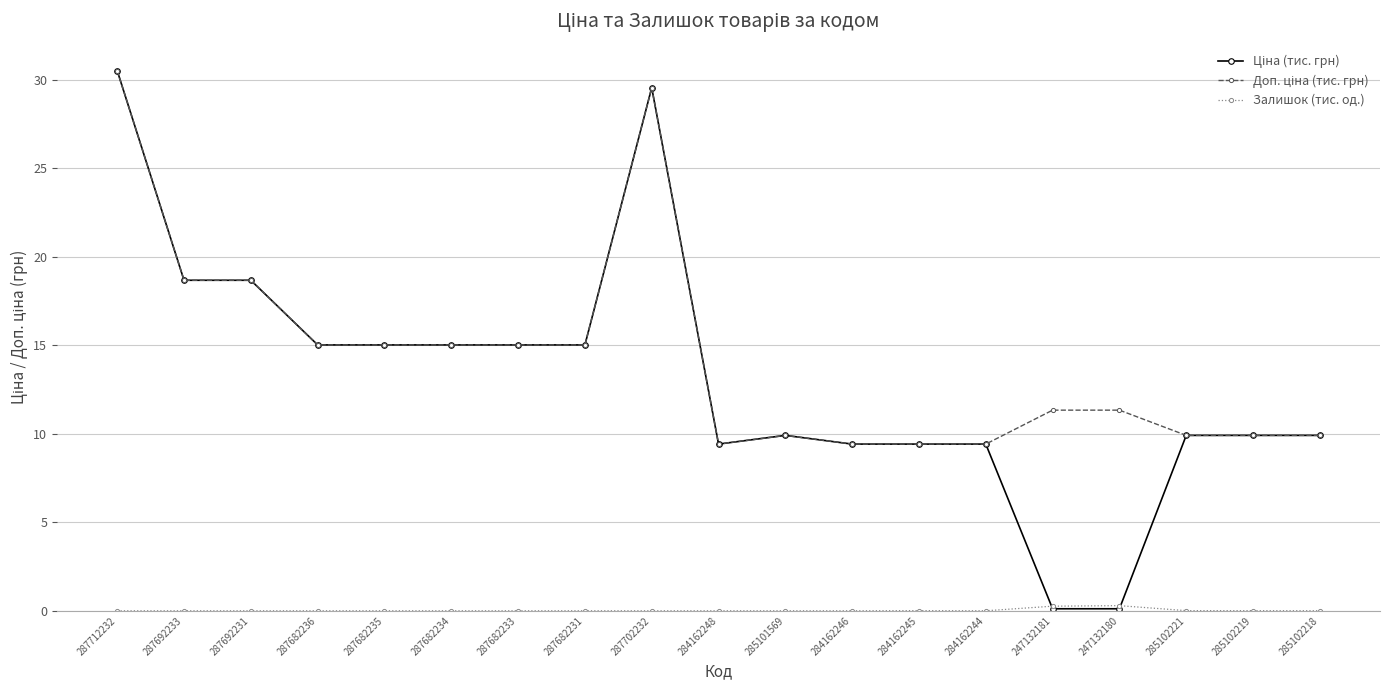

What is the label of the 5th point from the right?

247132181